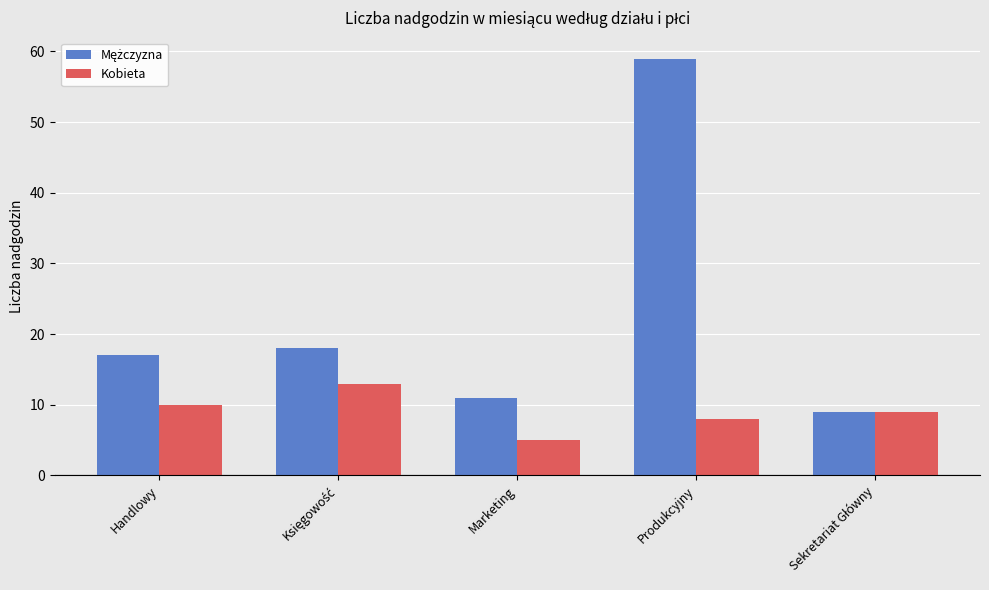

At which category is the sum across all series the highest?

Produkcyjny